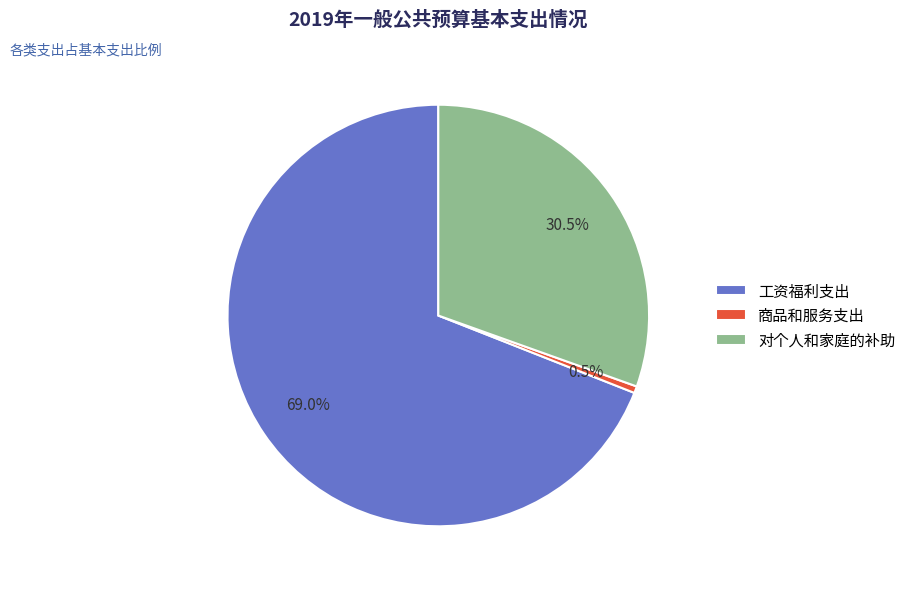

Rank the categories by value from highest to lowest.

工资福利支出, 对个人和家庭的补助, 商品和服务支出